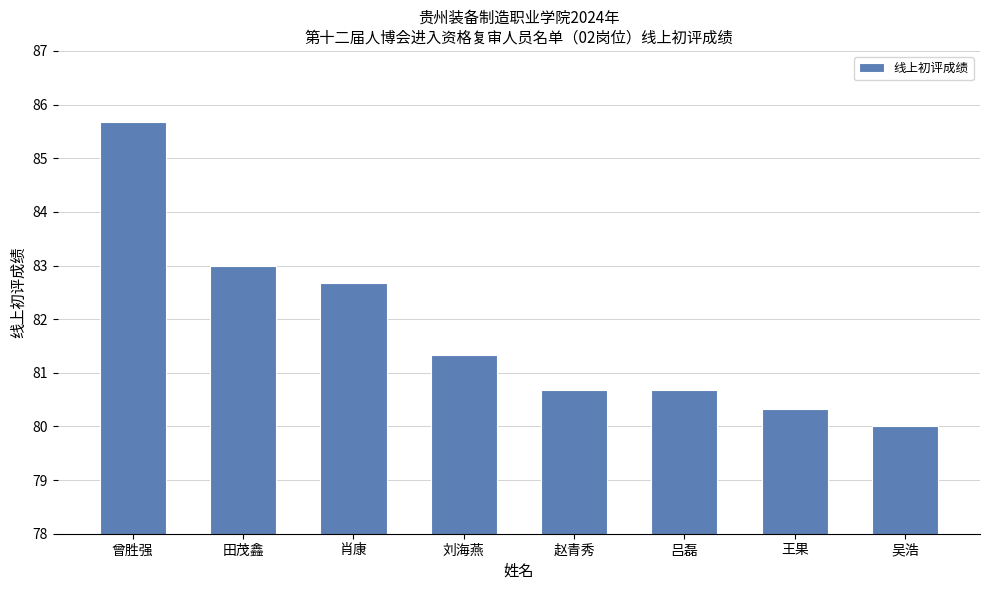

What position from the left is 刘海燕?

4